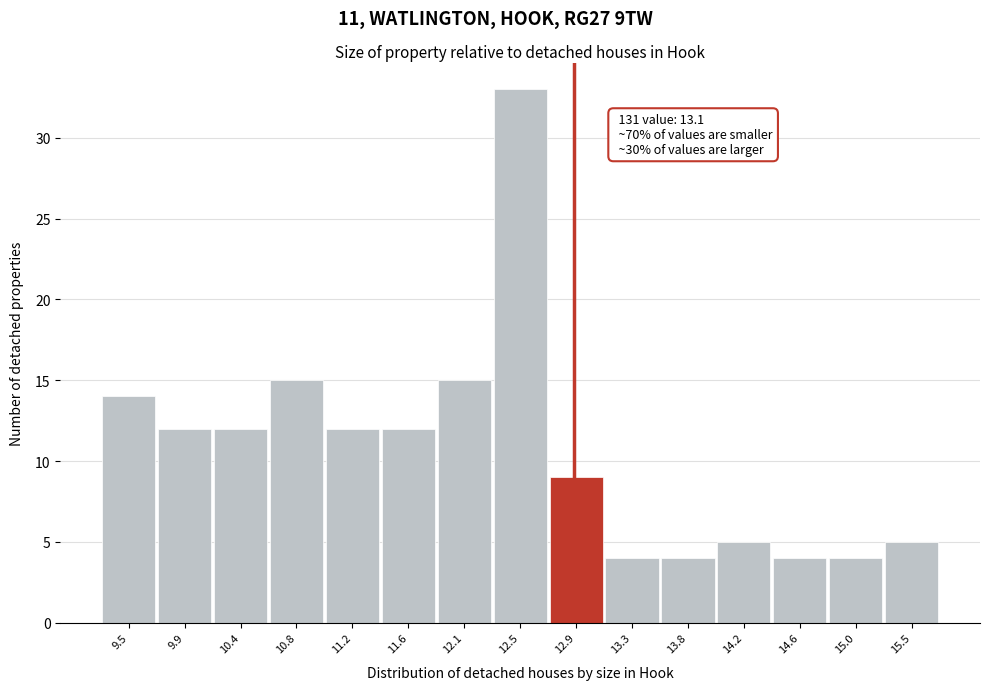

Reading left to right, extract all data points from this chart.

9.5=14	9.9=12	10.4=12	10.8=15	11.2=12	11.6=12	12.1=15	12.5=33	12.9=9	13.3=4	13.8=4	14.2=5	14.6=4	15.0=4	15.5=5